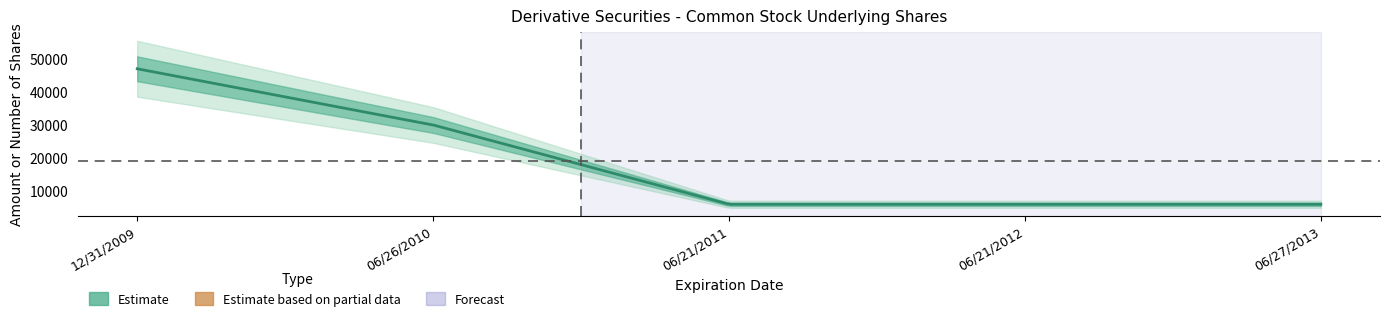

What is the difference between the values at 06/26/2010 and 12/31/2009?

17000